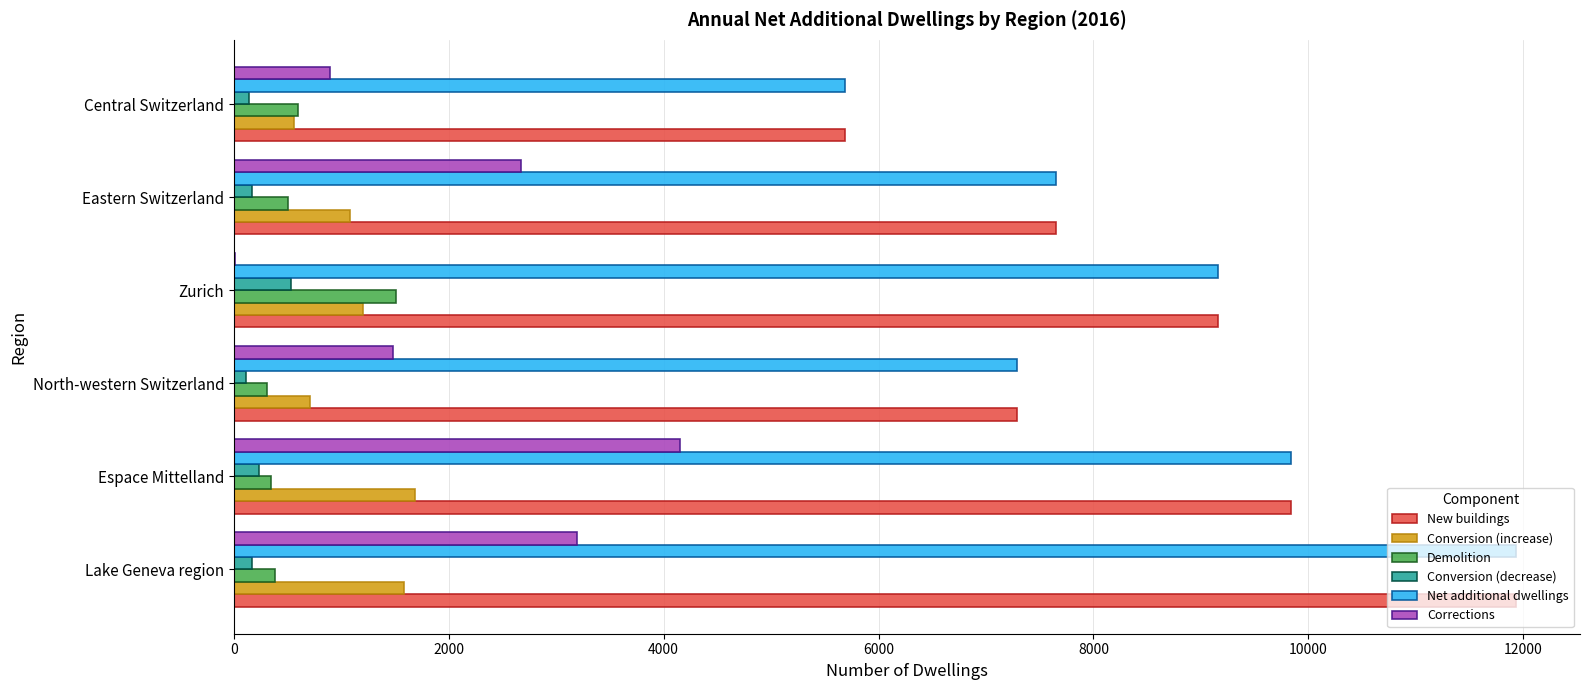

What is the maximum value for Demolition?

1510